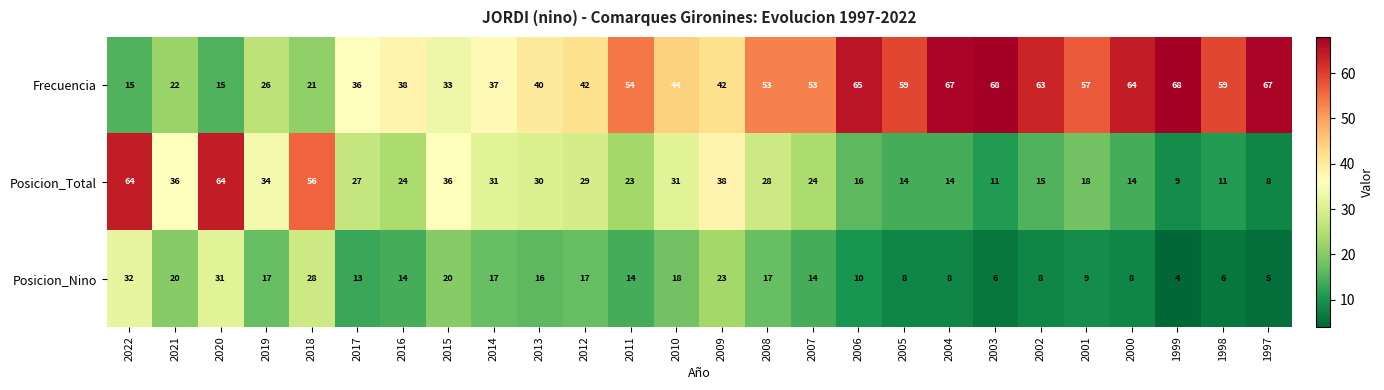

Which series changed the most between 2015 and 1999?

Frecuencia